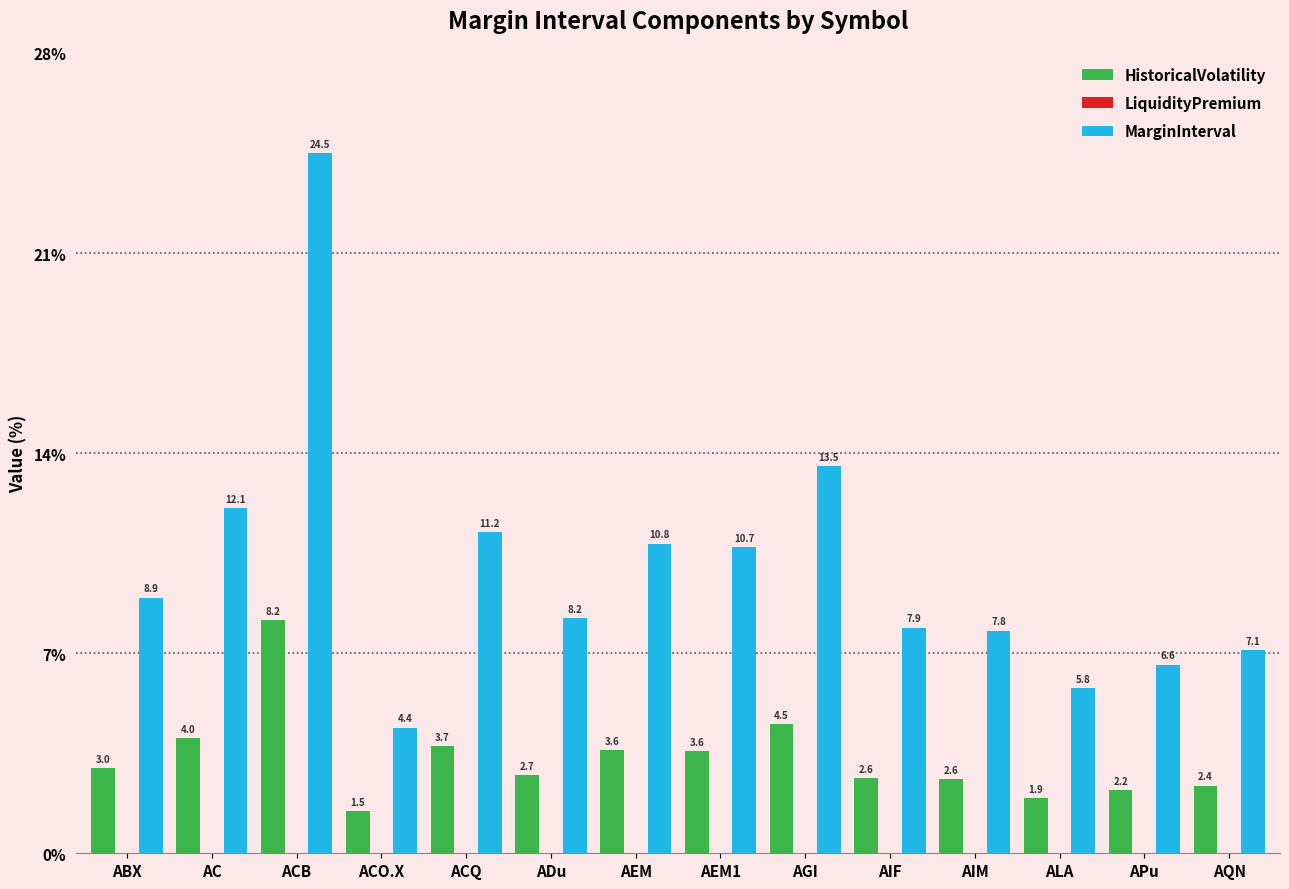

Rank the series at AIF from highest to lowest value.

MarginInterval, HistoricalVolatility